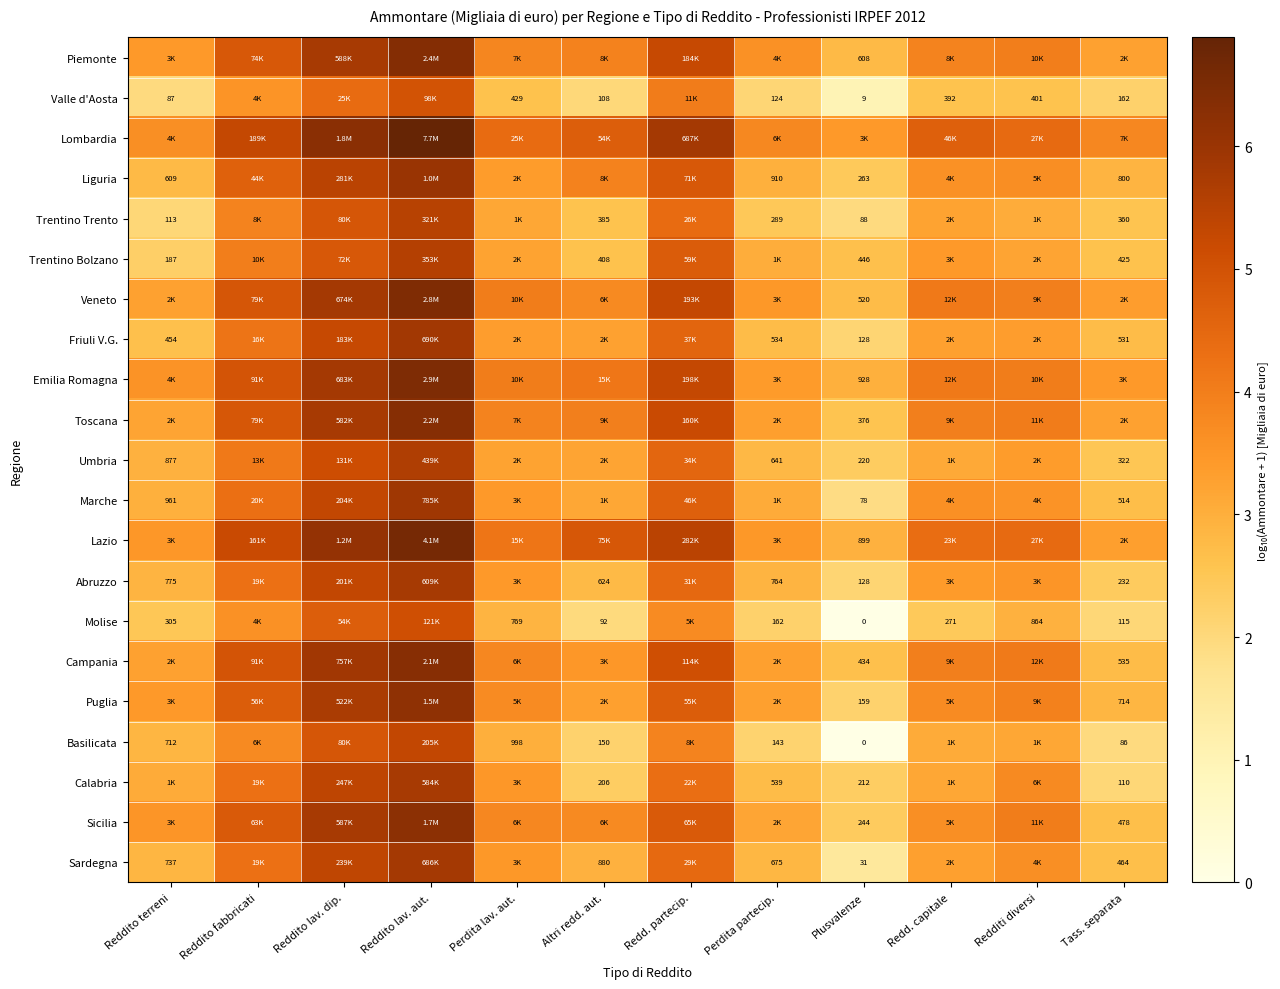

True or false: Liguria has a value of 4.1 at Perdita partecip..

False